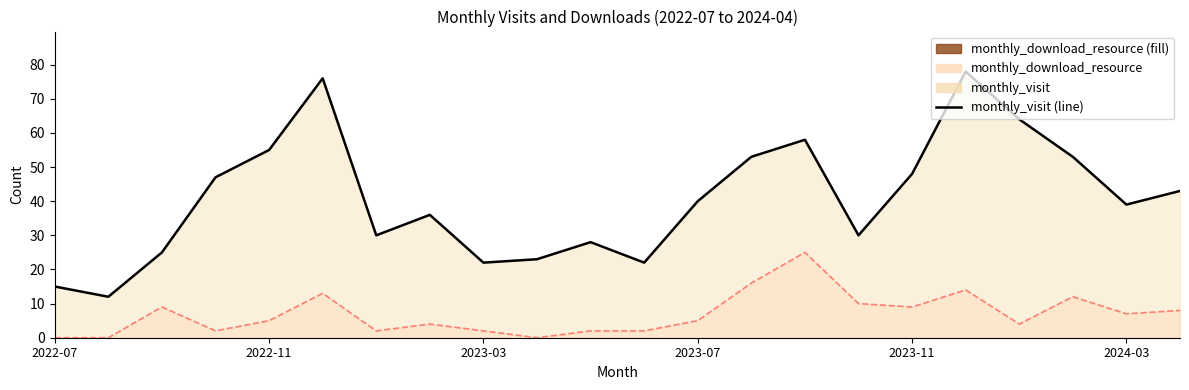

What is the highest value of the monthly_download_resource series?

25